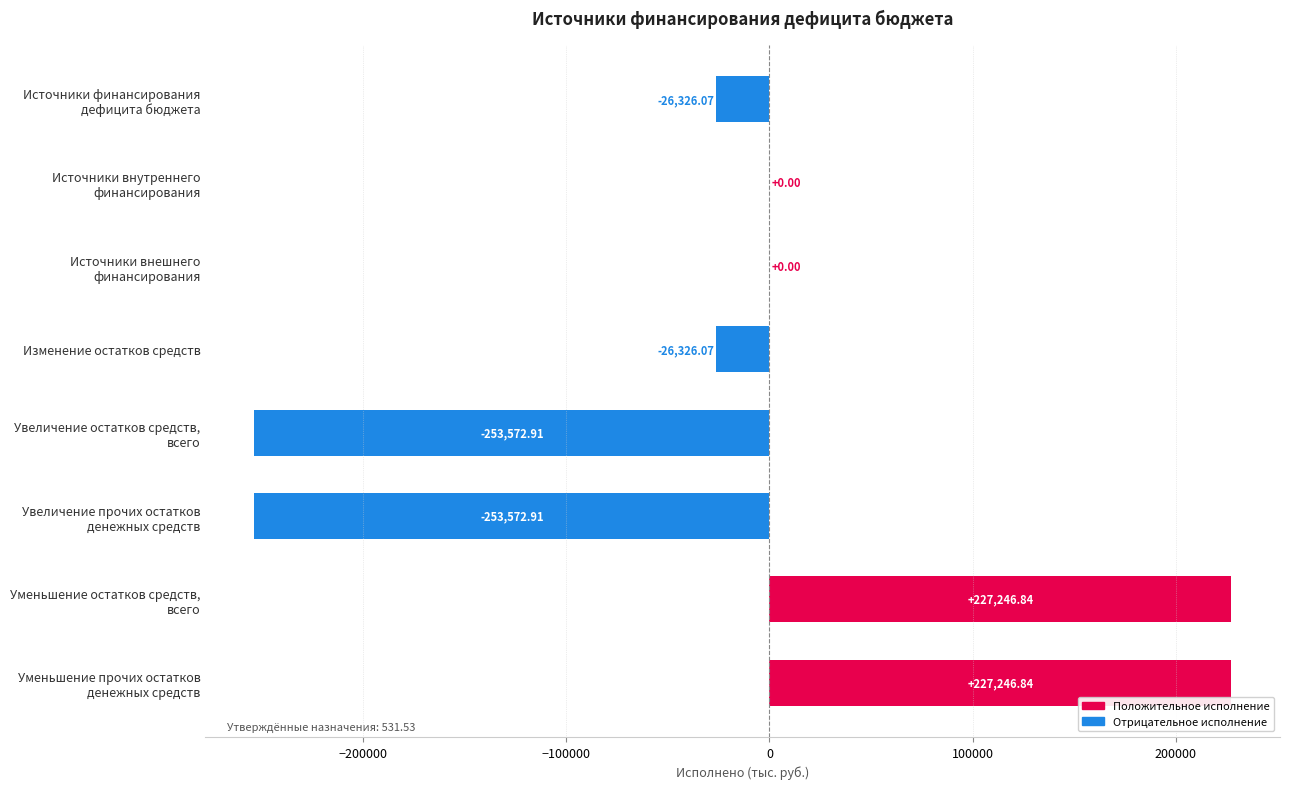

What is the sum of all values?

-105304.3